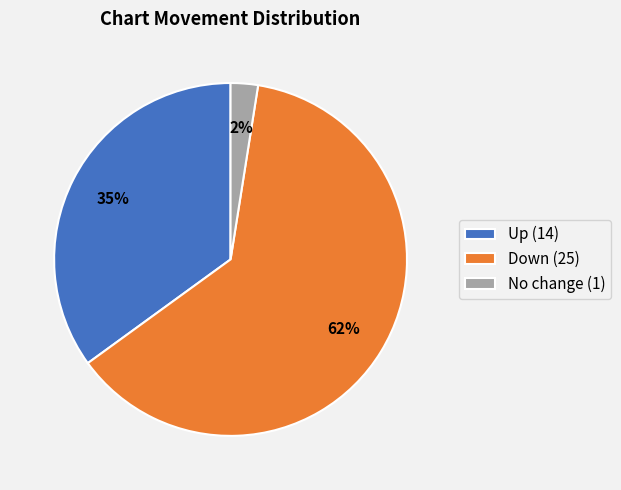

What is the majority slice?

Down (25)